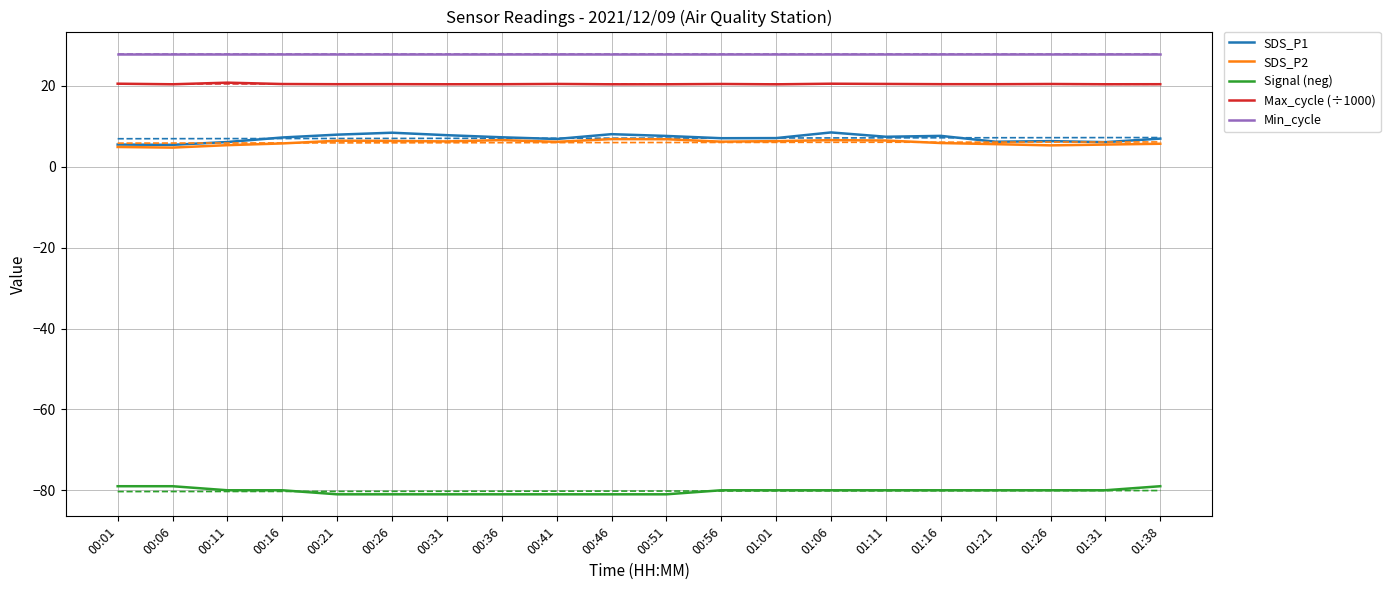

True or false: SDS_P2 and SDS_P1 cross at least once.

False